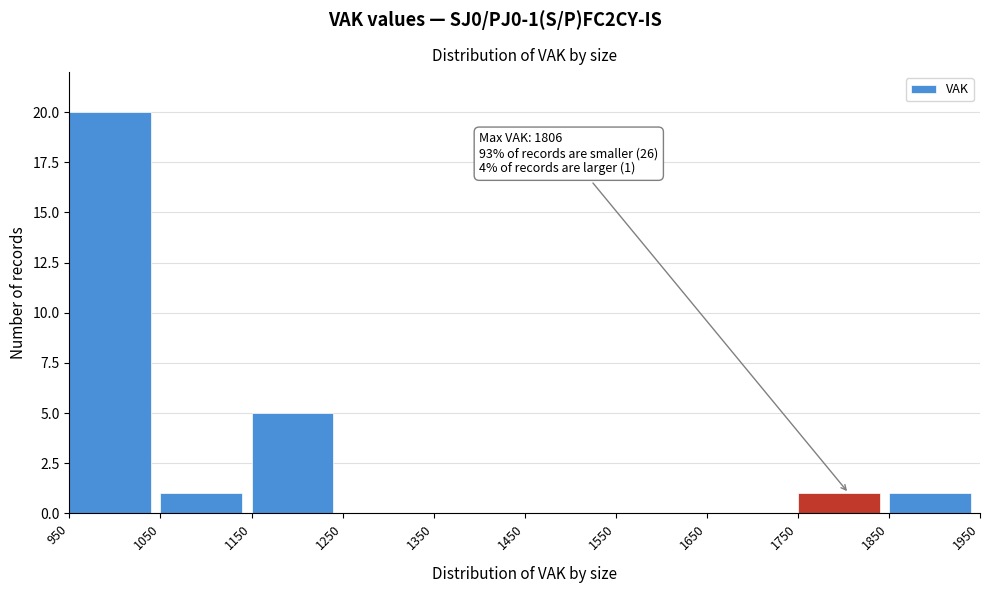

Over which range of the x-axis is the bar tallest?

950 to 1050